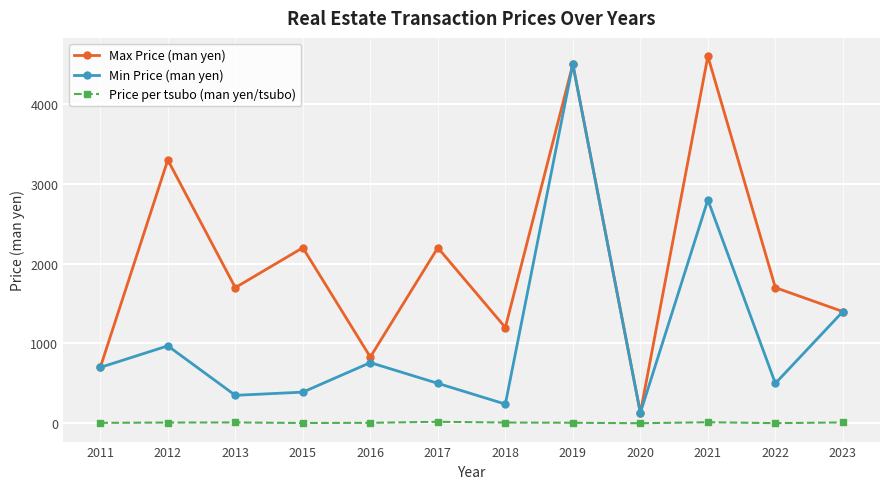

The value of Min Price (man yen) at 2020 is 130.0. True or false?

True